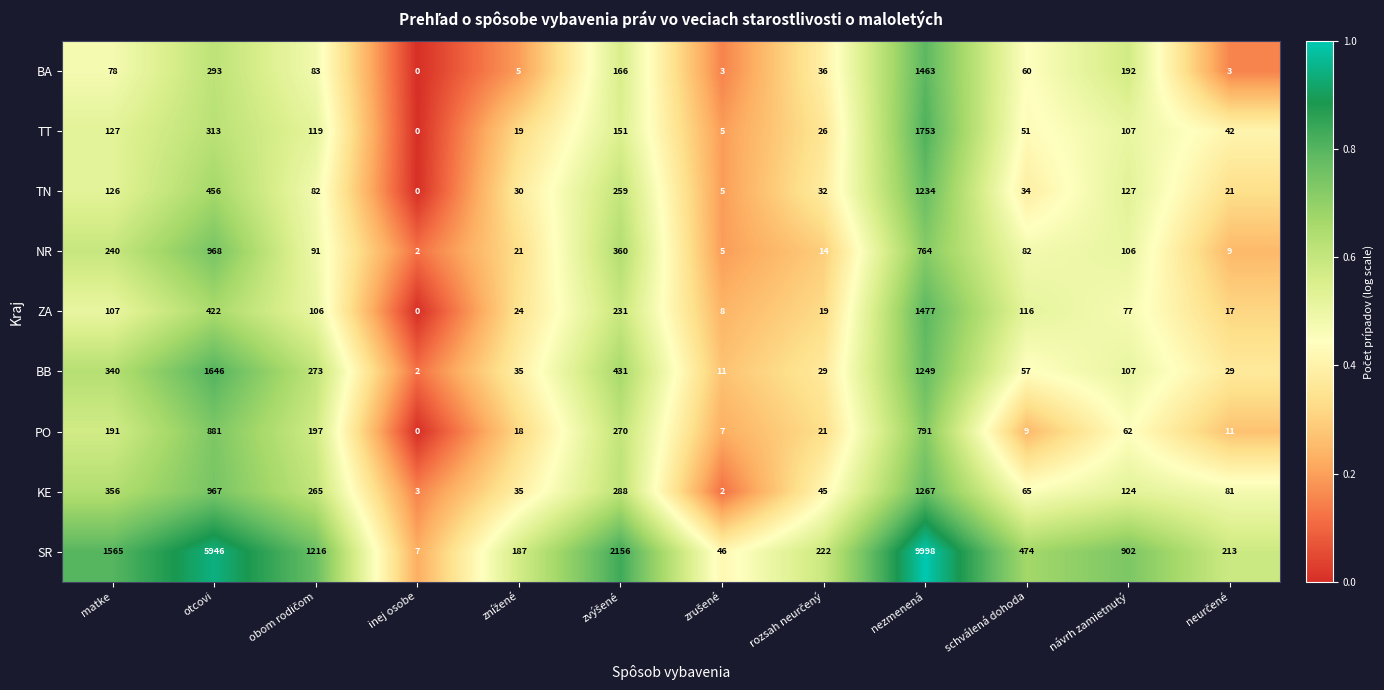

What is the highest value of the KE series?

1267